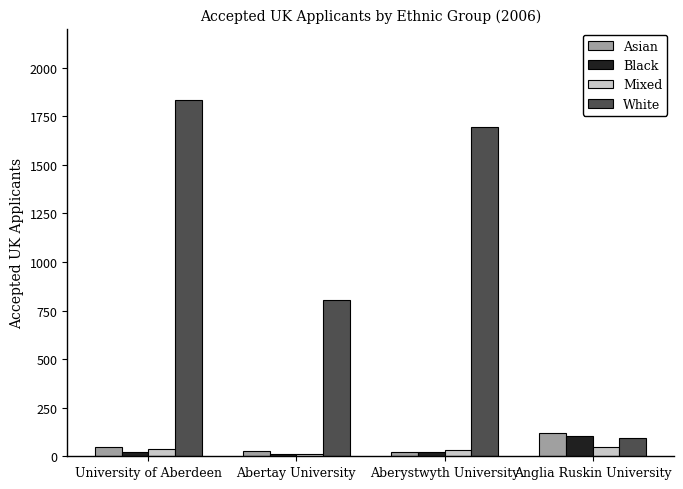

What is the difference between the maximum and minimum values in the Asian series?

100